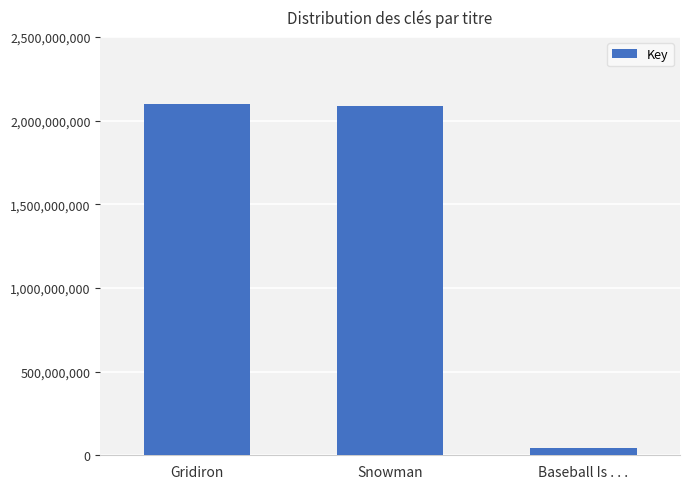

What is the value of the 2nd bar from the left?

2085758331